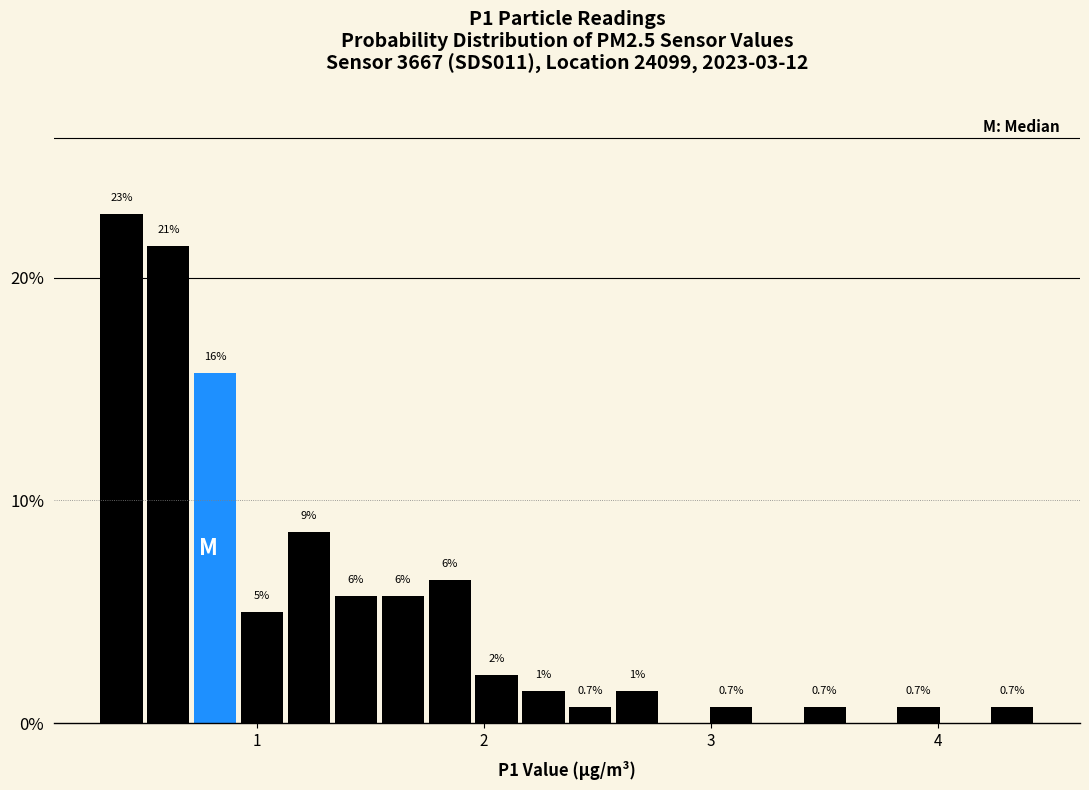

Around what value on the x-axis is the tallest bar? Give the approximate position of its centre, as read against the axis.

0.4